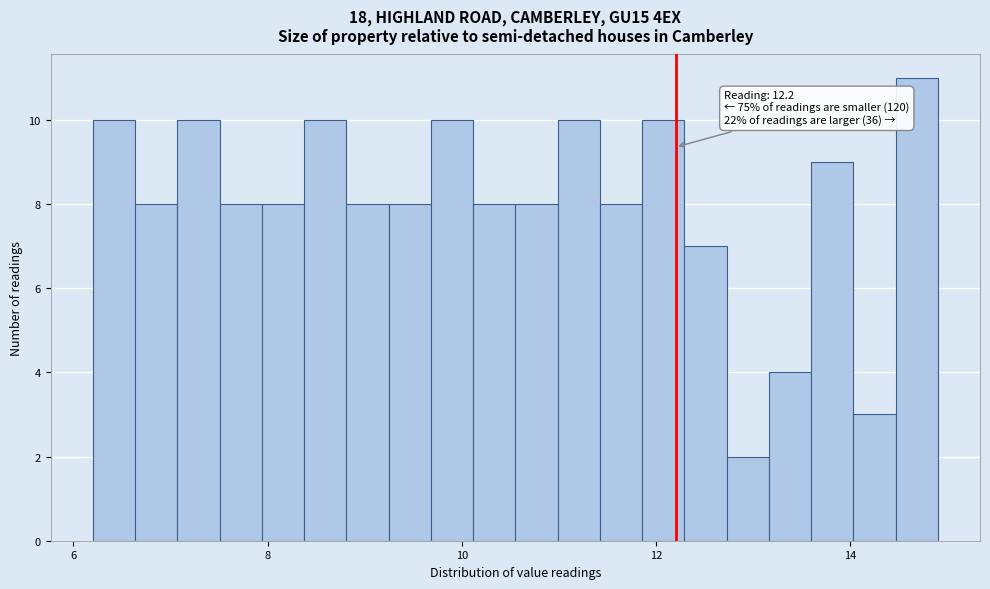

Around what value on the x-axis is the tallest bar? Give the approximate position of its centre, as read against the axis.

14.6